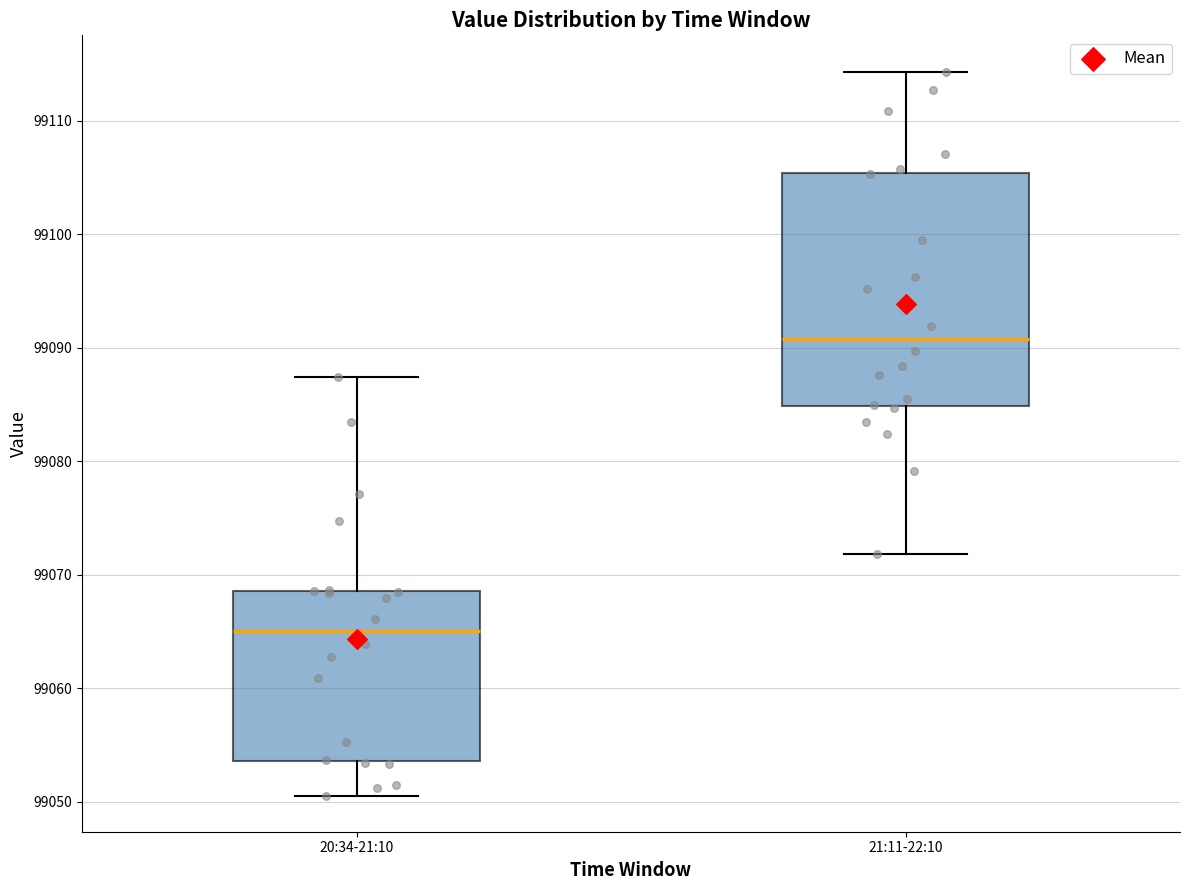

Reading left to right, read every box against the y-axis: the position of its median line, the range the box covers, and the ends of its whiskers. The values are not printed on the chart, so give them approximately, as read against the axis.

20:34-21:10: median 99065, box 99054 to 99069, whiskers 99051 to 99087
21:11-22:10: median 99091, box 99085 to 99105, whiskers 99072 to 99114